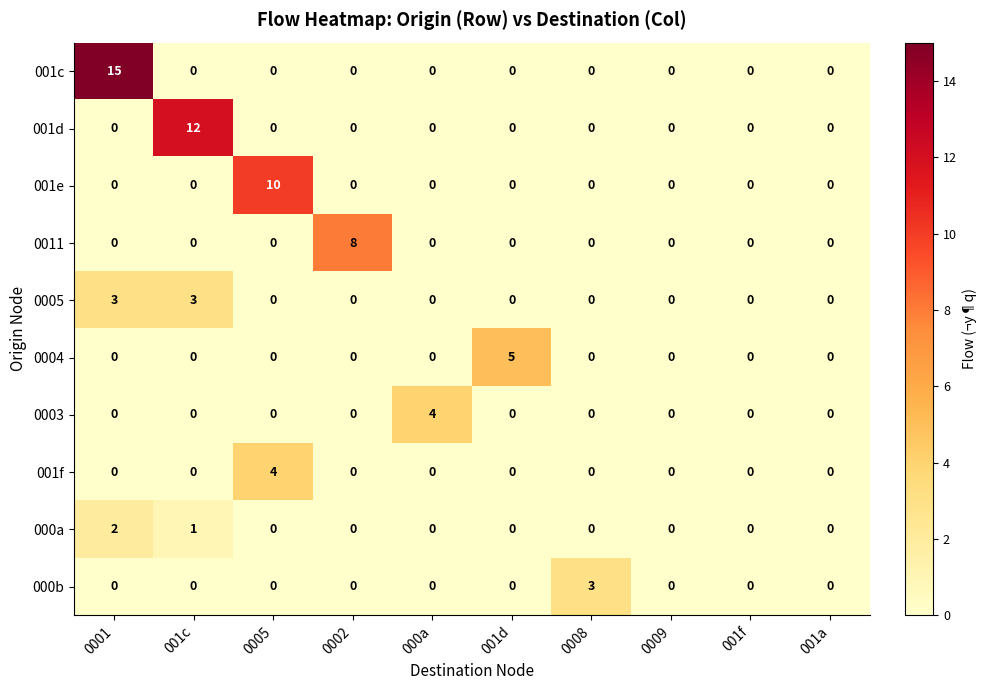

What is the total value across all series at 000a?

4